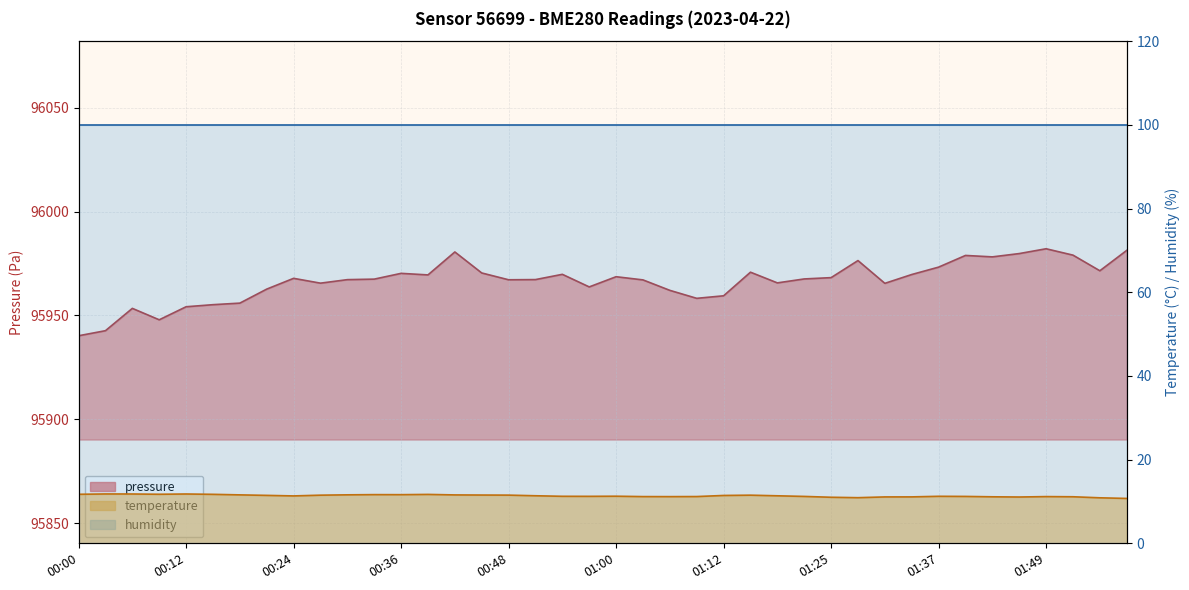

What is the label of the 4th point from the left?

00:09